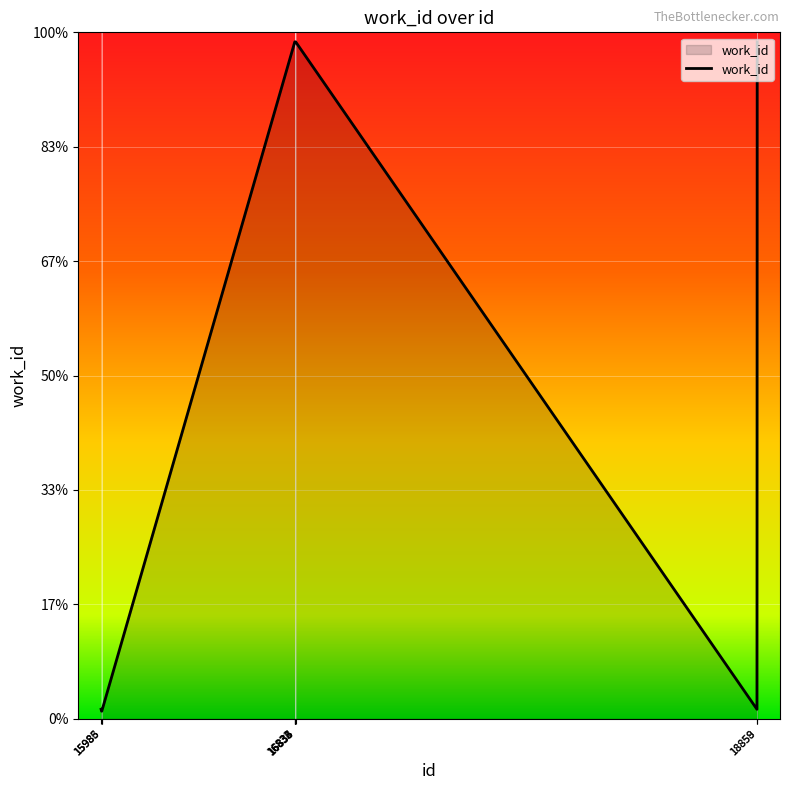

Rank the categories by value from lowest to highest.

15985, 15986, 15983, 18858, 16832, 16833, 16834, 16835, 16836, 18859